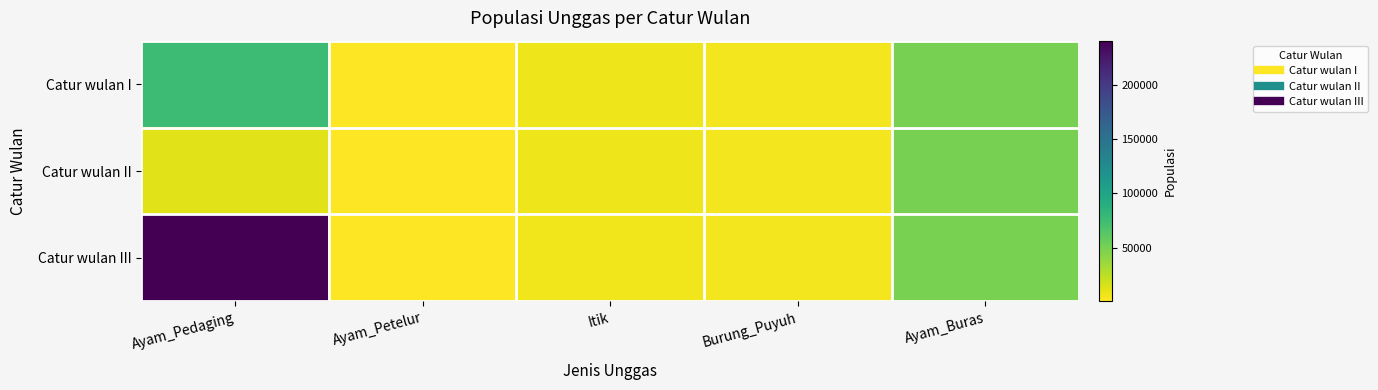

Reading right to left, list all the values displayed in this chart.

Catur wulan I: Ayam_Buras=49559	Burung_Puyuh=5100	Itik=6455	Ayam_Petelur=800	Ayam_Pedaging=76400
Catur wulan II: Ayam_Buras=49559	Burung_Puyuh=5100	Itik=6455	Ayam_Petelur=800	Ayam_Pedaging=11800
Catur wulan III: Ayam_Buras=48910	Burung_Puyuh=5100	Itik=6280	Ayam_Petelur=700	Ayam_Pedaging=240600